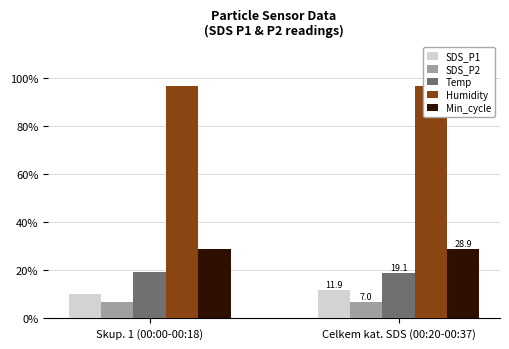

Reading left to right, extract all data points from this chart.

SDS_P1: Skup. 1 (00:00-00:18)=10.3	Celkem kat. SDS (00:20-00:37)=11.9
SDS_P2: Skup. 1 (00:00-00:18)=6.8	Celkem kat. SDS (00:20-00:37)=7.0
Temp: Skup. 1 (00:00-00:18)=19.3	Celkem kat. SDS (00:20-00:37)=19.1
Humidity: Skup. 1 (00:00-00:18)=96.7	Celkem kat. SDS (00:20-00:37)=96.7
Min_cycle: Skup. 1 (00:00-00:18)=29.0	Celkem kat. SDS (00:20-00:37)=28.9